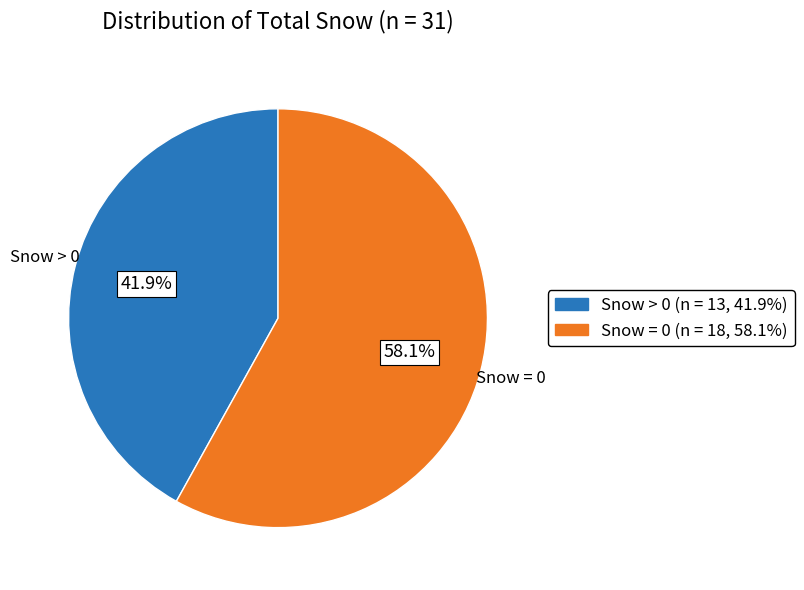

How many segments does this pie chart have?

2